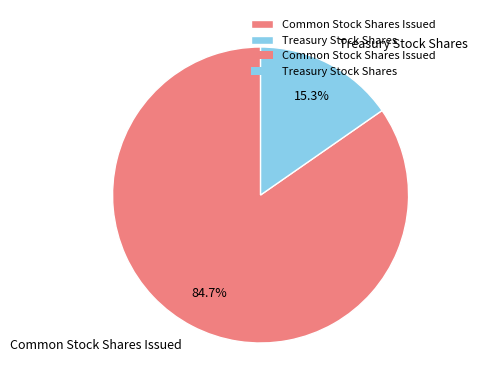

Which slice represents more than half of the pie?

Common Stock Shares Issued